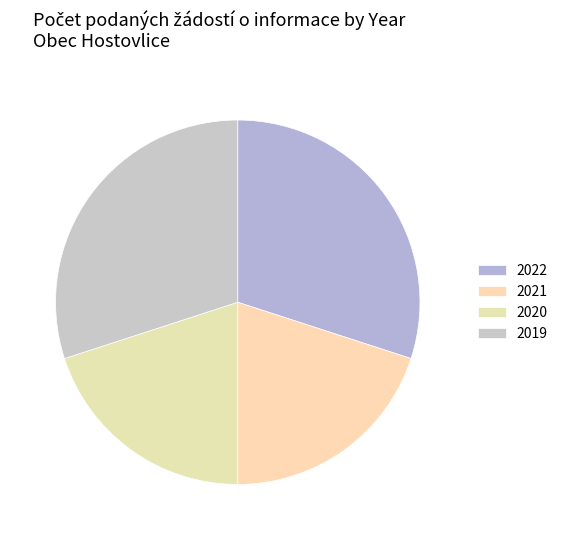

How many segments does this pie chart have?

4